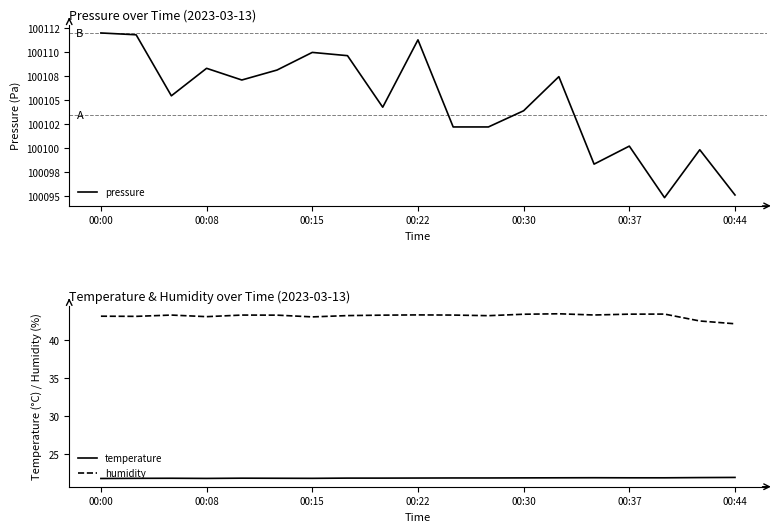

True or false: humidity has more than 2 points higher than both neighbors.

True